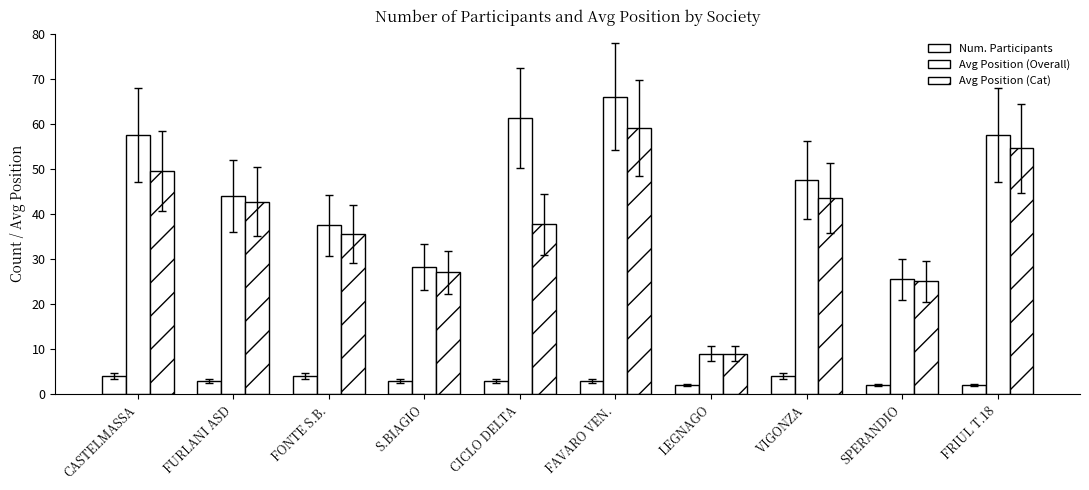

Are the bars horizontal?

No